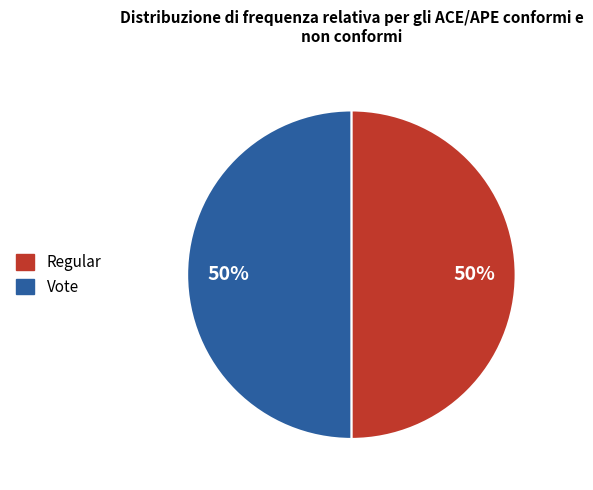

To the nearest percent, what portion does Vote represent?

50%